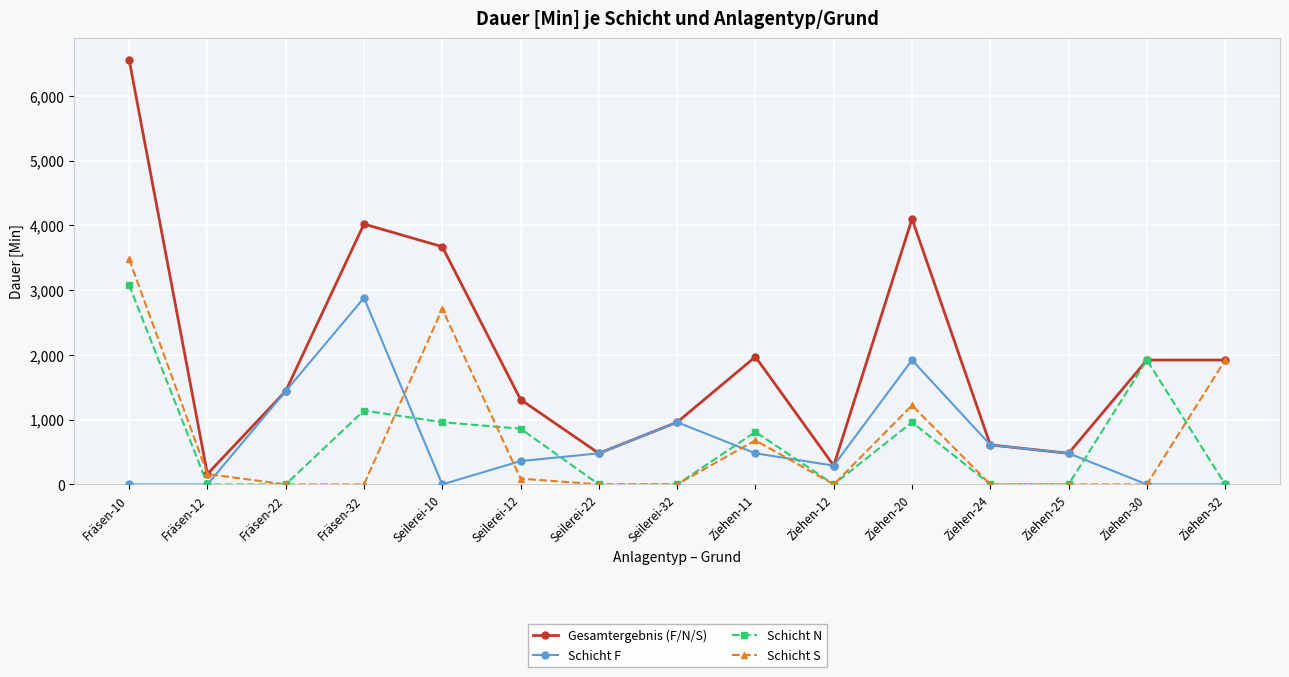

Where is Gesamtergebnis (F/N/S) nearest to the value 3360?

Seilerei-10